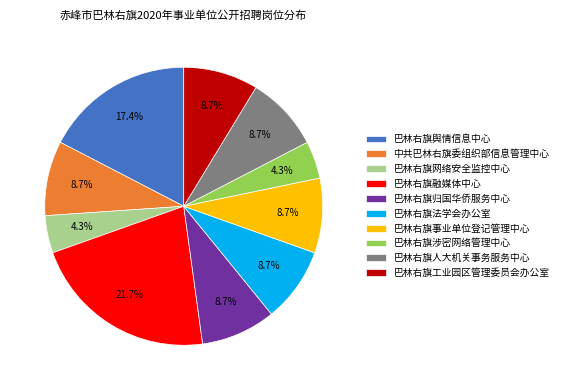

How much of the chart is everything except 中共巴林右旗委组织部信息管理中心?

91.3%